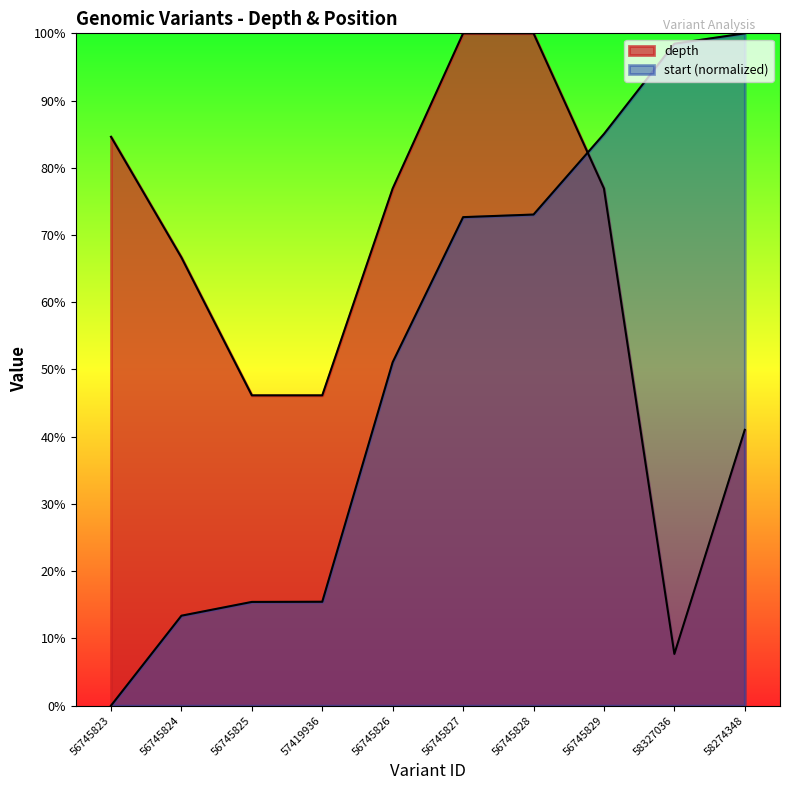

What is the label of the 9th point from the right?

56745824